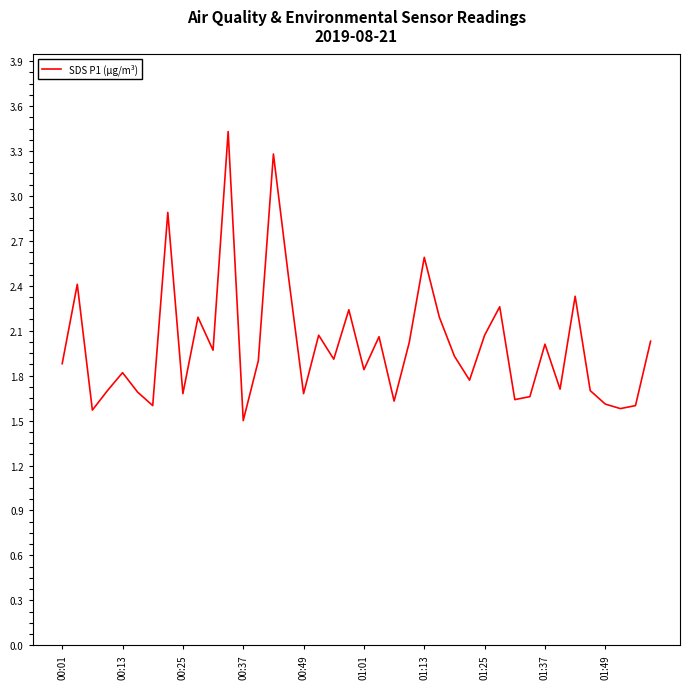

Is this an area chart (filled region under the line)?

No